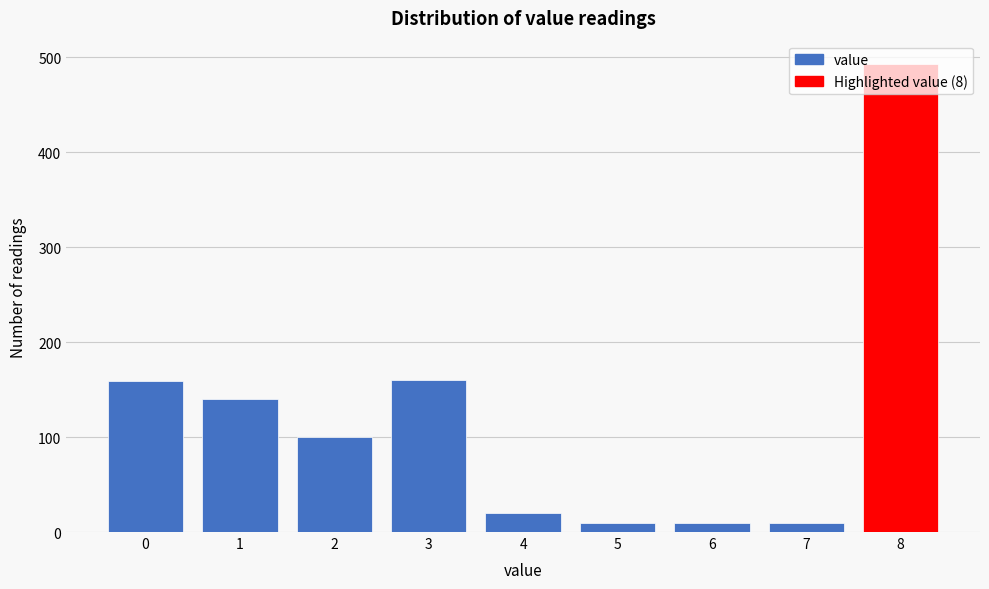

What is the difference between the second highest and minimum values?

151